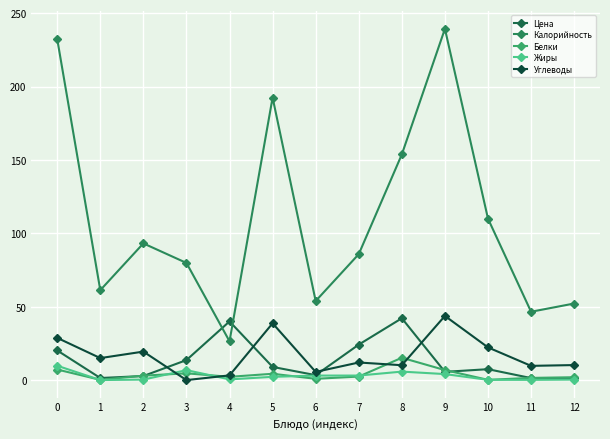

How many distinct data groups are displayed?

5